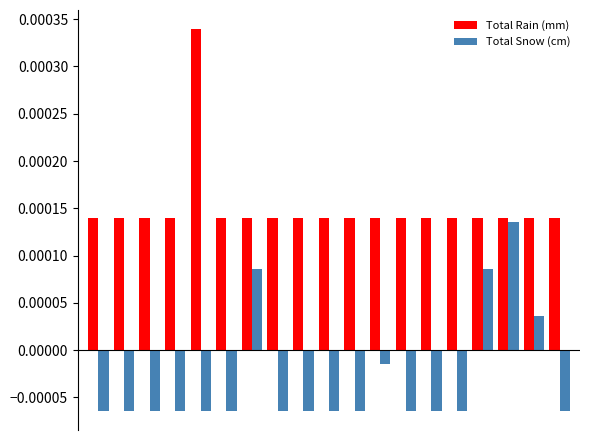

Rank the series by their average value, from lowest to highest.

Total Snow (cm), Total Rain (mm)